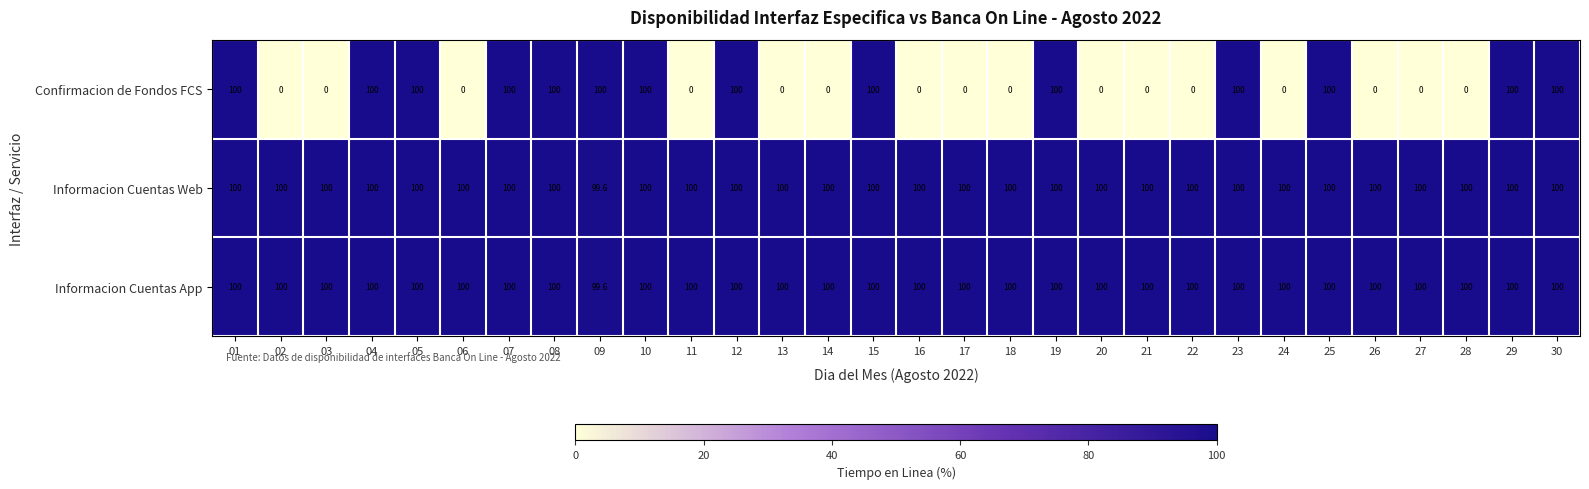

What is the difference between the highest and lowest values at 03?

100.0